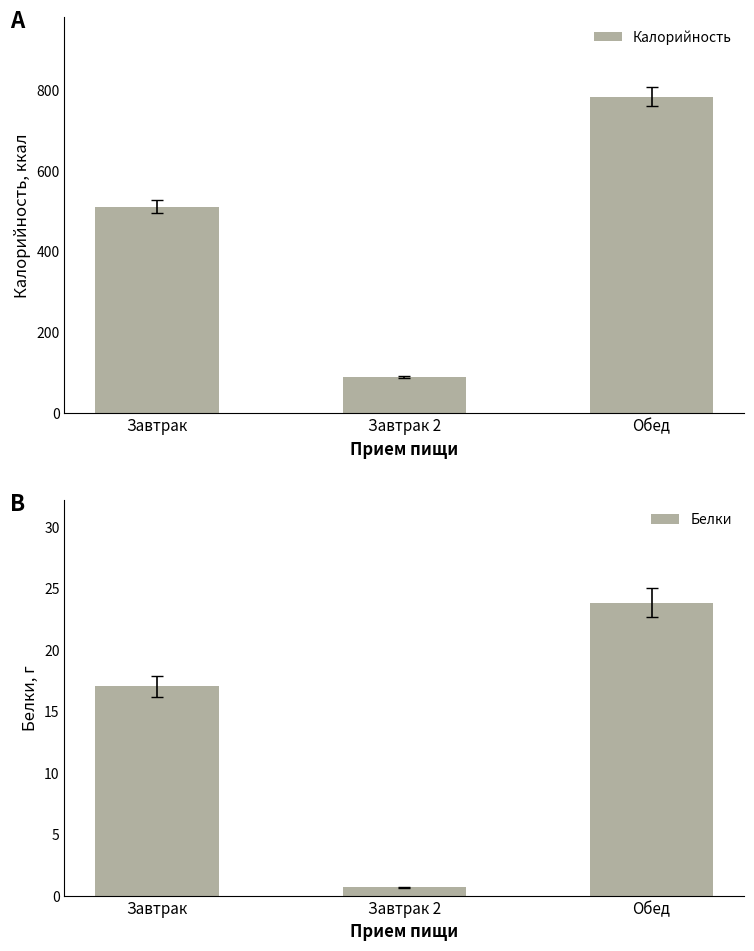

What is the value of the Калорийность bar at the 2nd from the left?

88.2